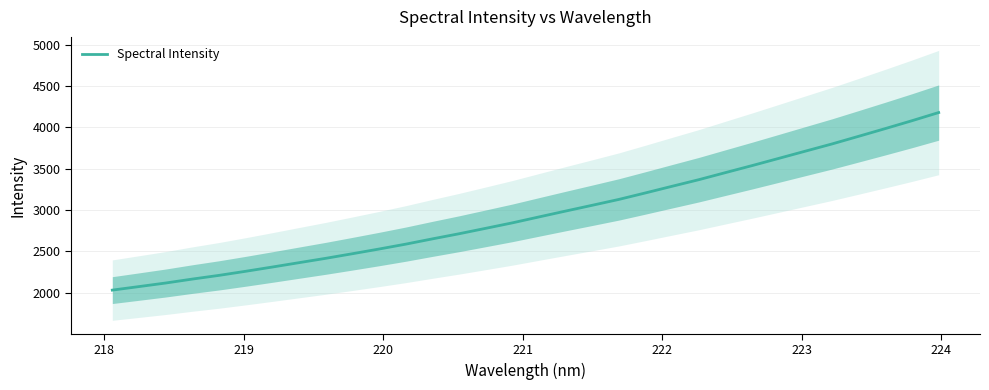

How many lines are shown in the chart?

1